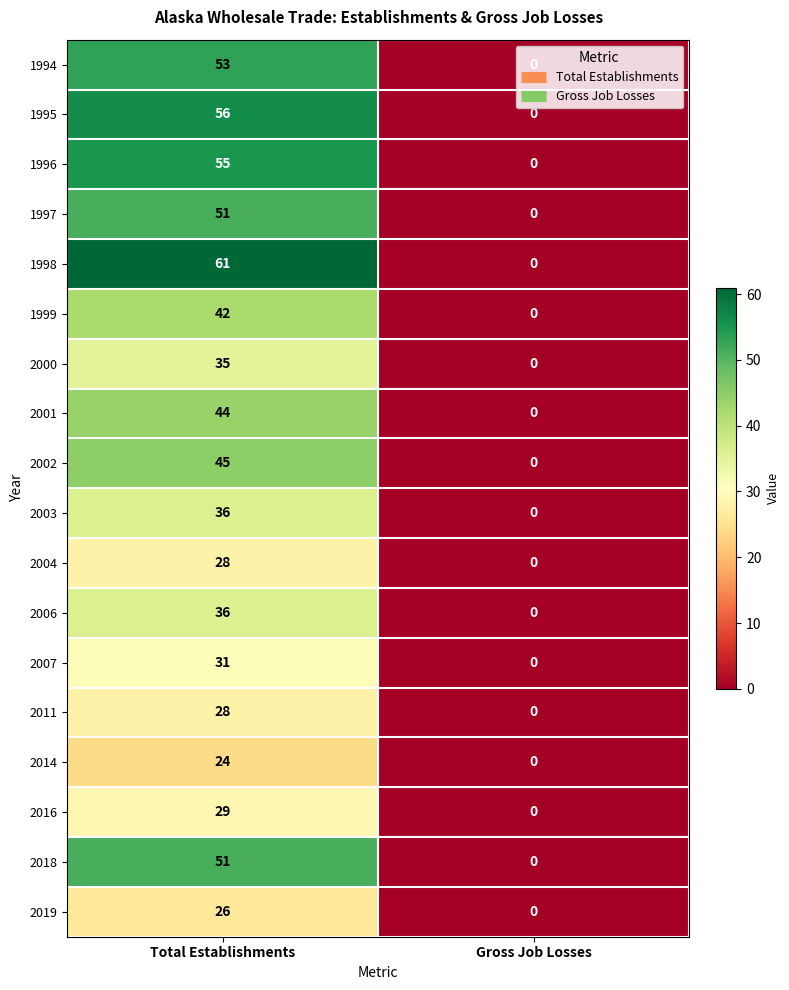

What is the difference between the 1994 values at Gross Job Losses and Total Establishments?

53